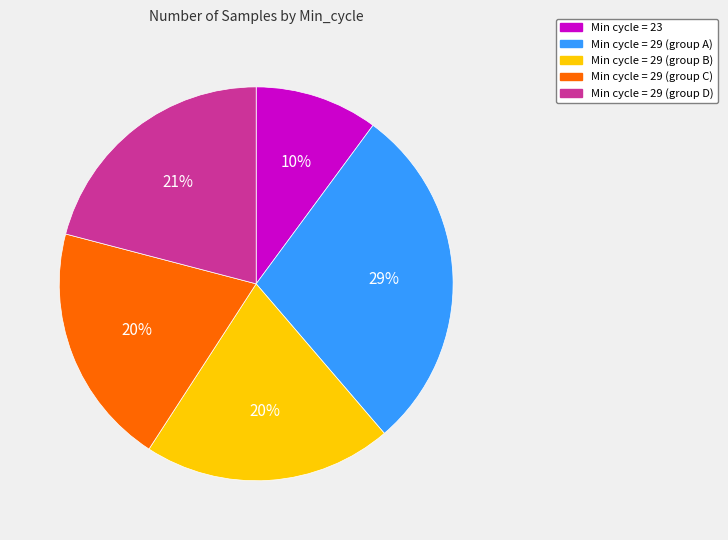

Count the number of slices in the pie.

5